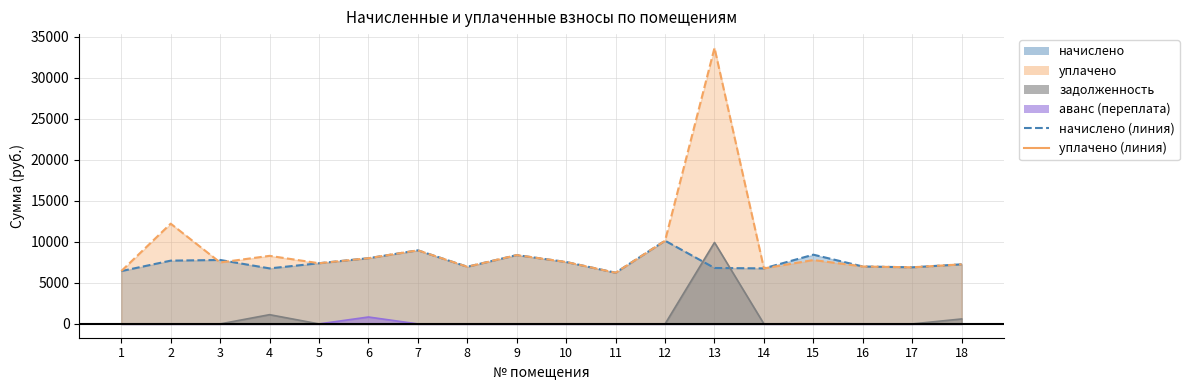

Between which two adjacent categories do уплачено and начислено first intersect?

2 and 3